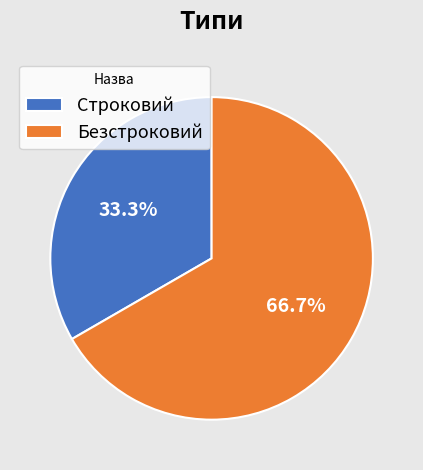

How many segments does this pie chart have?

2